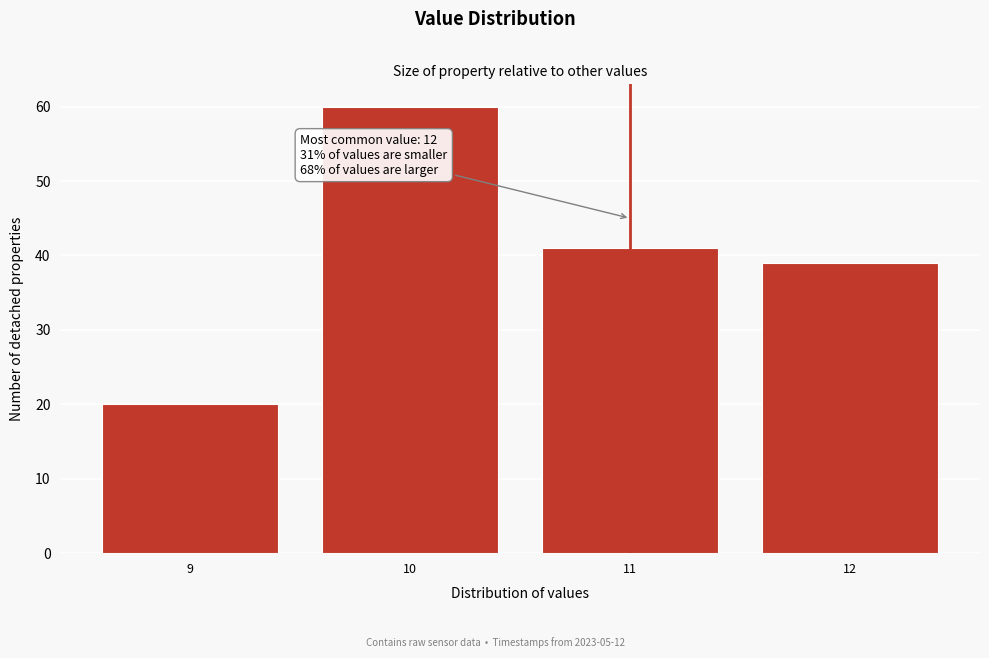

Reading right to left, what are all the values shown in this chart?

12=39	11=41	10=60	9=20